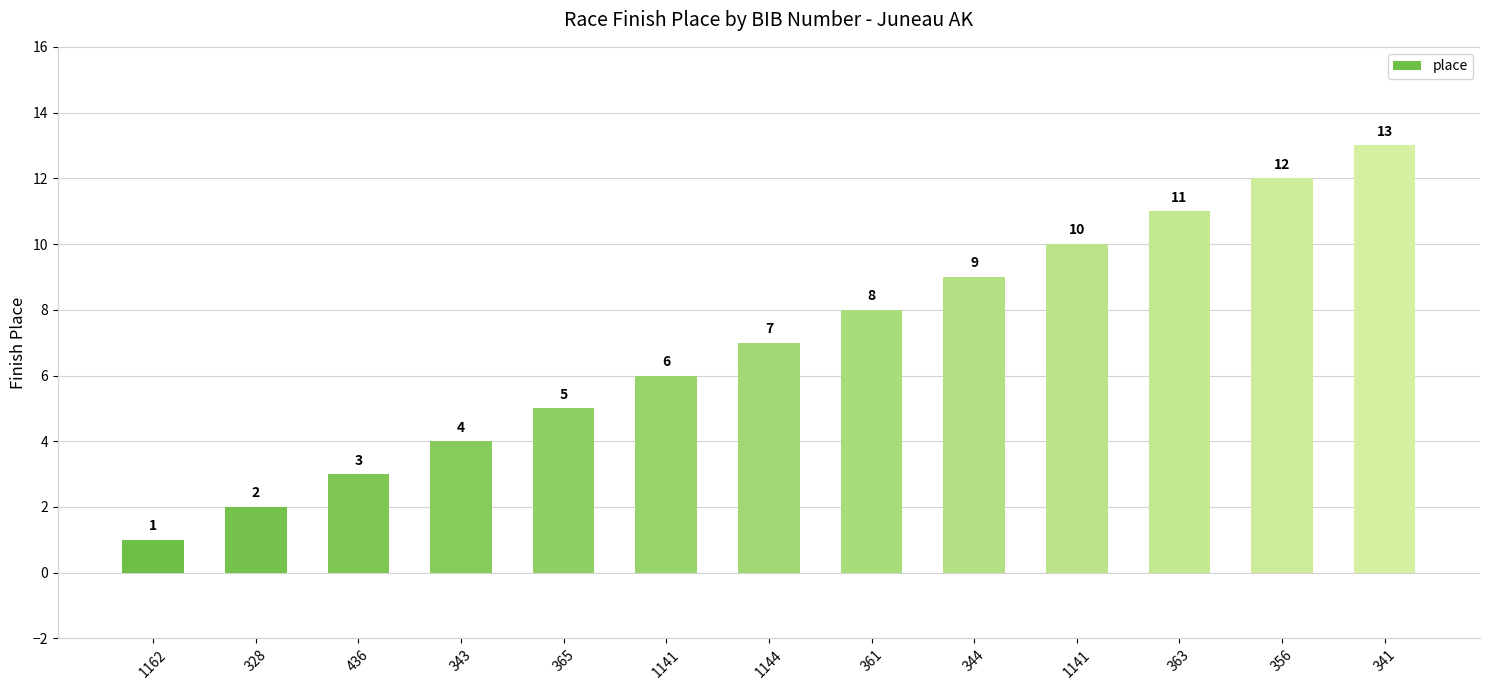

Approximately how many times larger is the value at 1141 compared to 344?

0.7